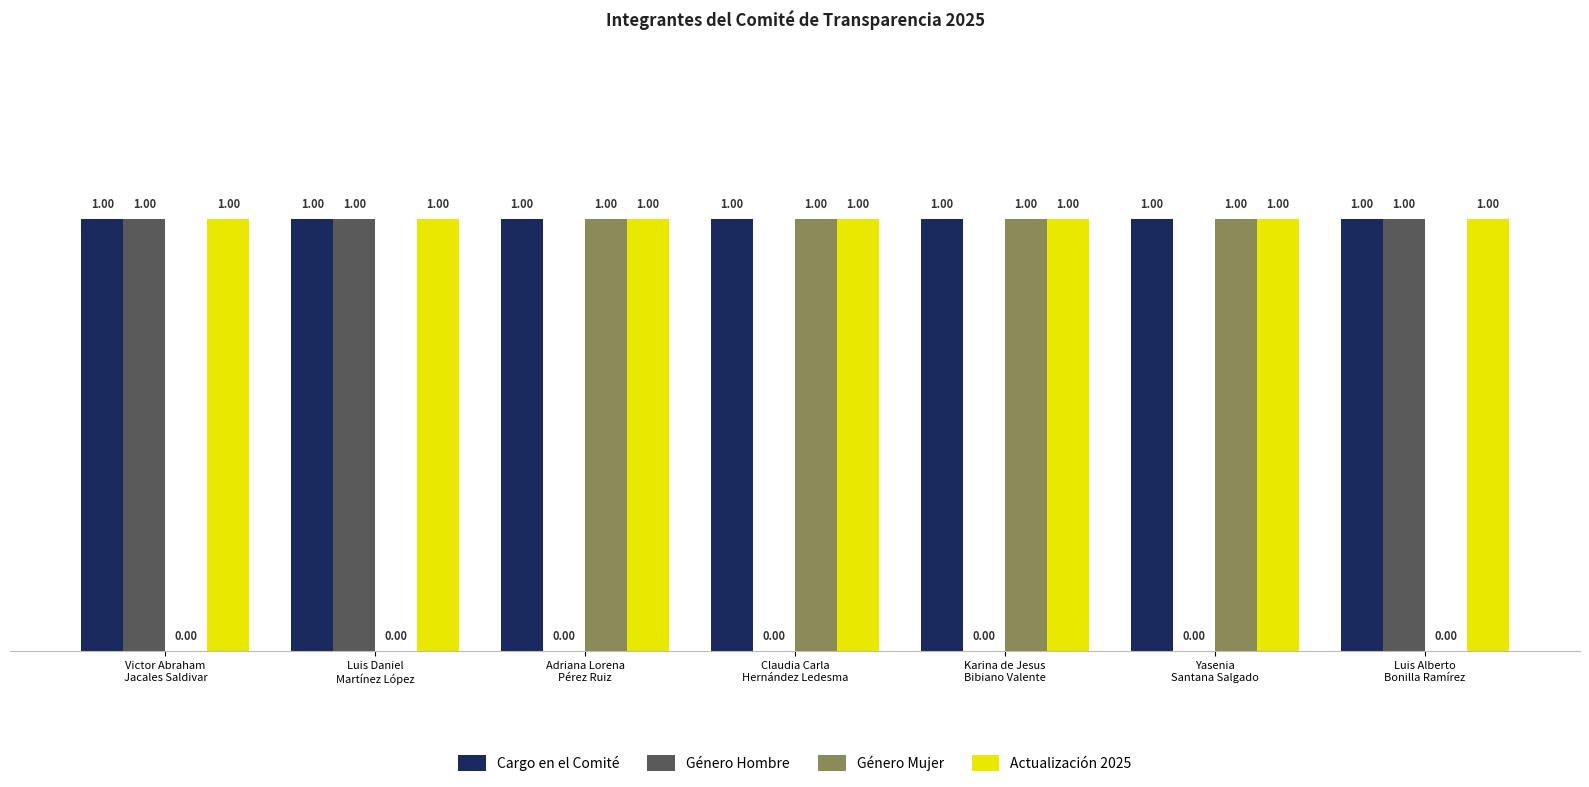

List the series in order of their peak value, highest first.

Cargo en el Comité, Género Hombre, Género Mujer, Actualización 2025